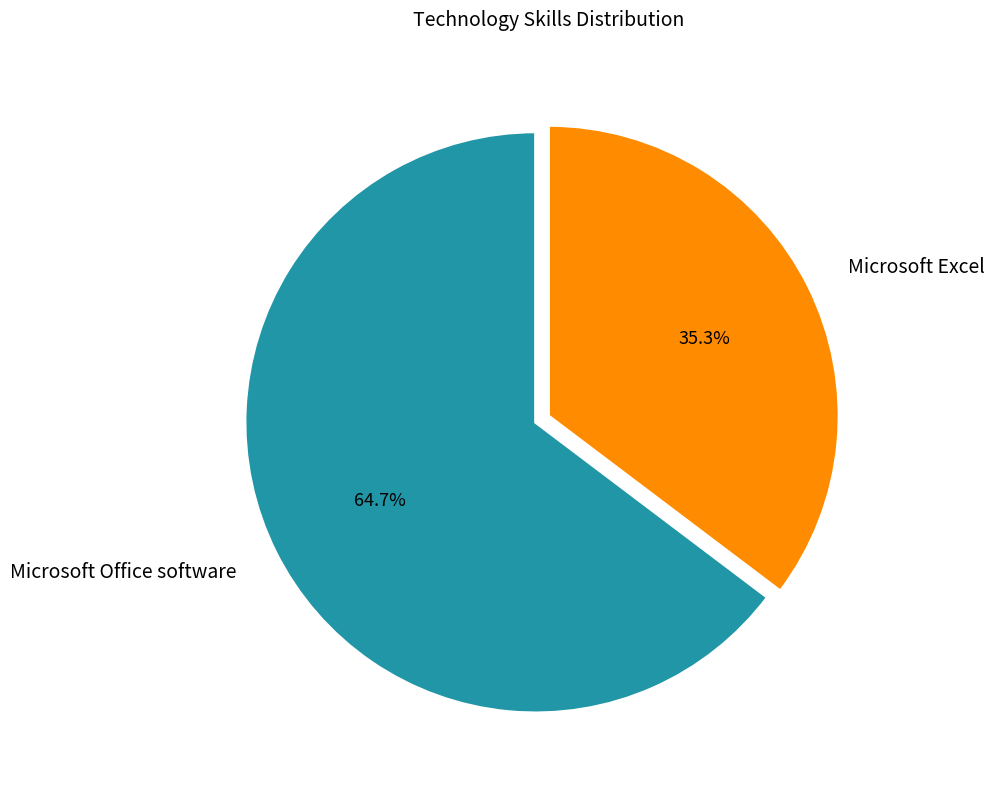

Combined, do Microsoft Office software and Microsoft Excel account for over 50%?

Yes